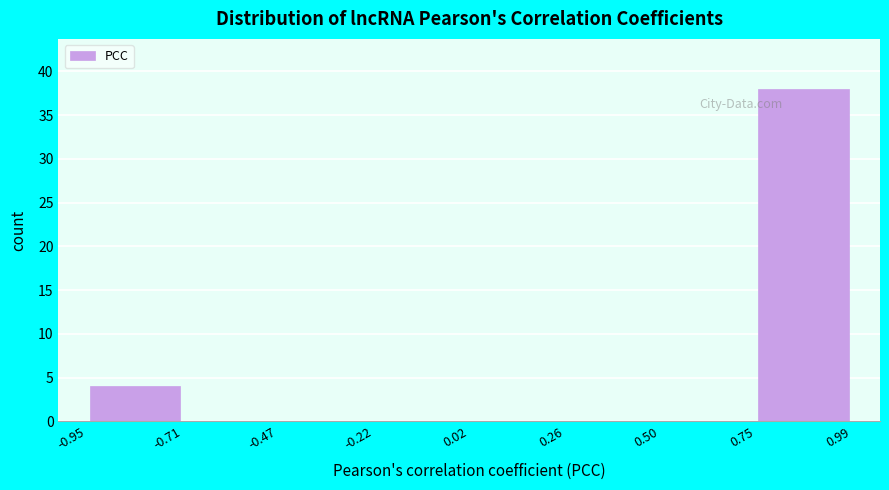

Which range on the x-axis has the tallest bar?

0.75 to 0.99